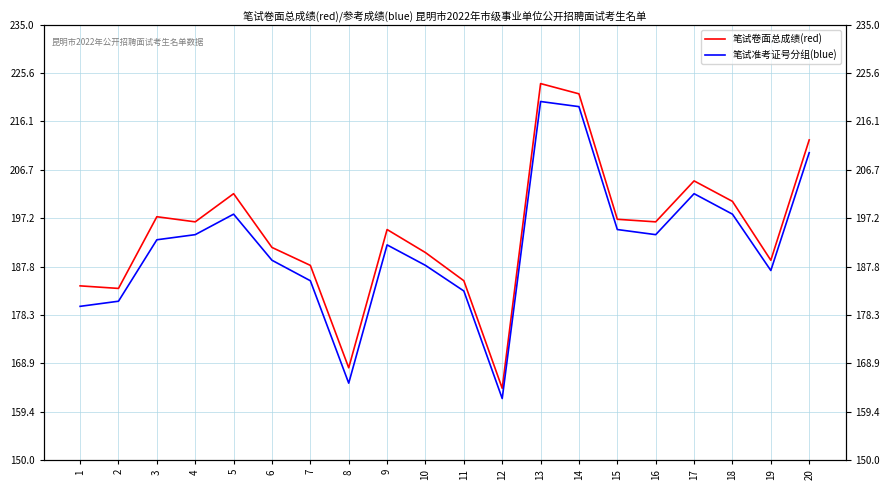

What is the value of the 笔试准考证号分组(blue) point at the 16th from the left?

194.0